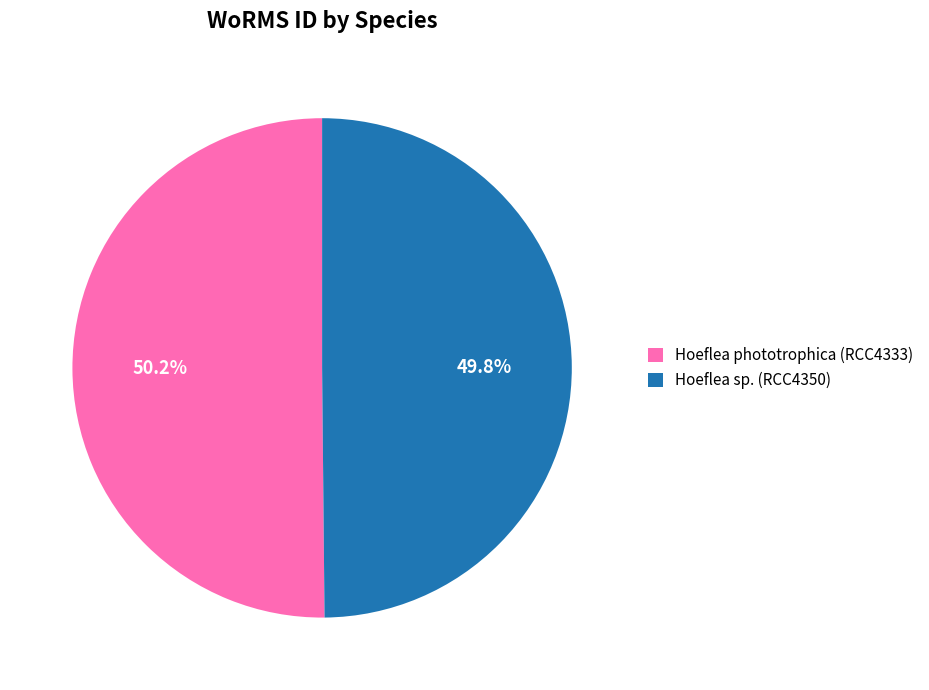

What is the ratio of the value at Hoeflea phototrophica (RCC4333) to the value at Hoeflea sp. (RCC4350)?

1.0